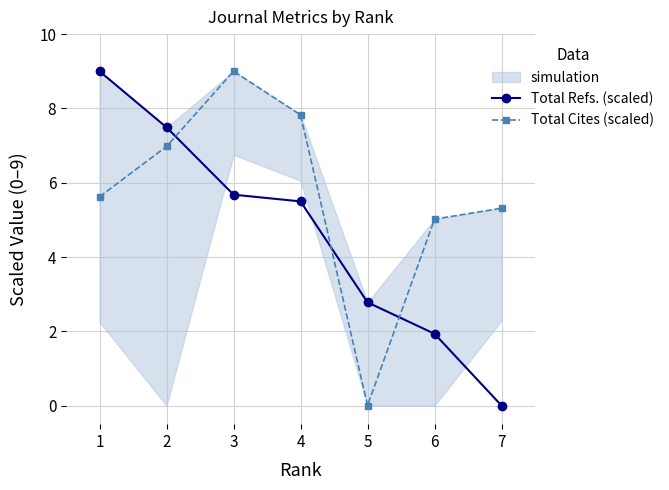

At which label does Total Cites (scaled) reach its peak?

3